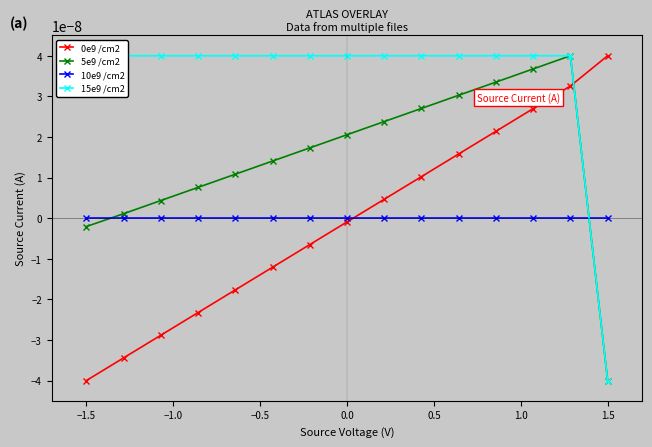

In 5e9 /cm2, how many points are higher than both neighbors (excluding endpoints)?

1